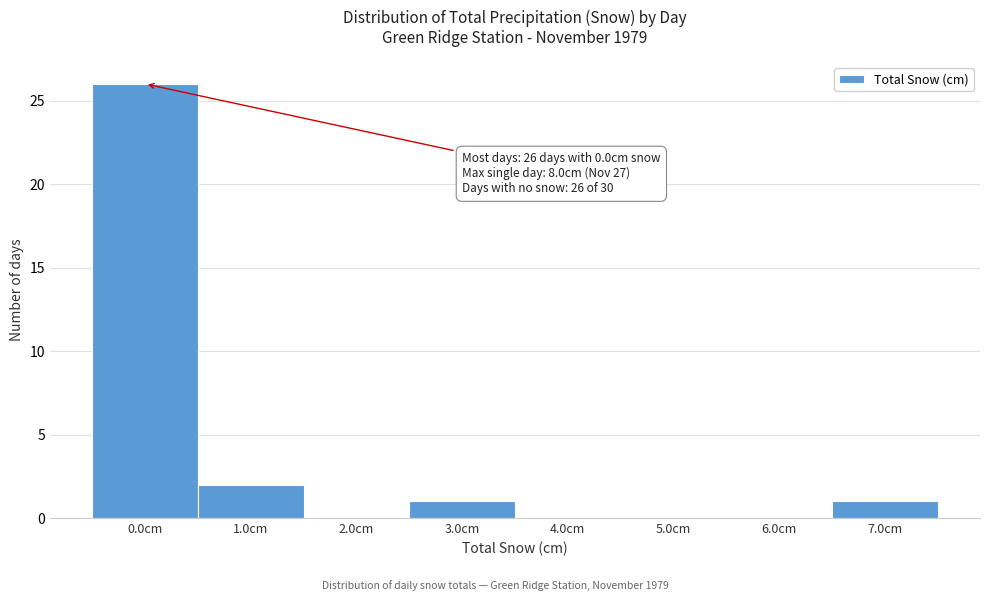

Reading right to left, transcribe all the data shown in this chart.

7.0cm=1	6.0cm=0	5.0cm=0	4.0cm=0	3.0cm=1	2.0cm=0	1.0cm=2	0.0cm=26